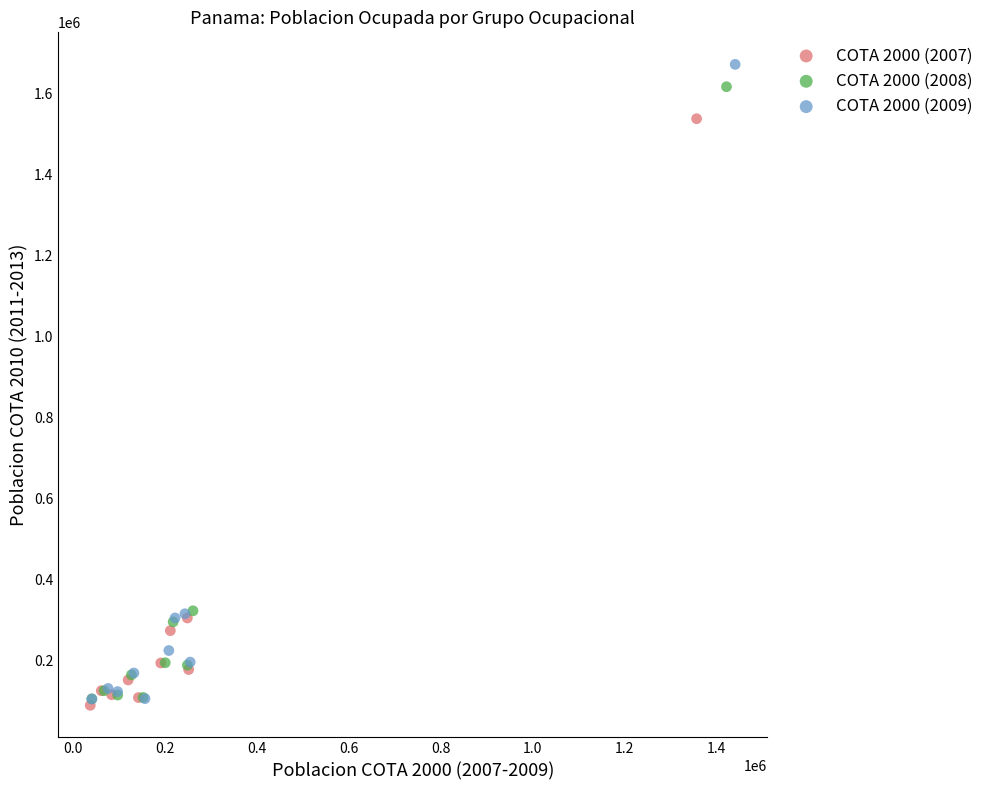

What are all the series names shown in the legend?

COTA 2000 (2007), COTA 2000 (2008), COTA 2000 (2009)